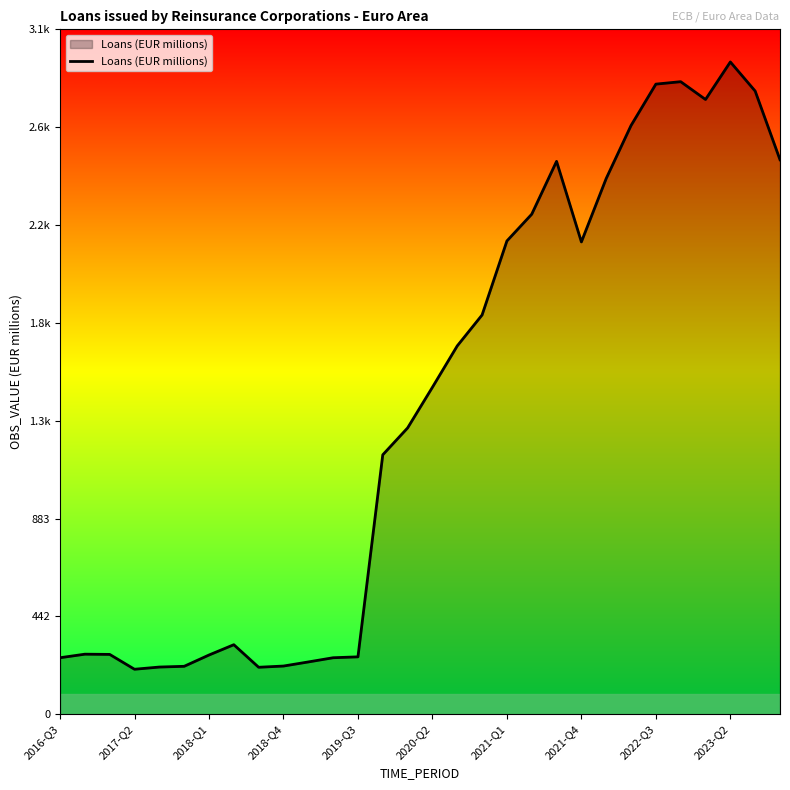

Does the chart have visible grid lines?

No